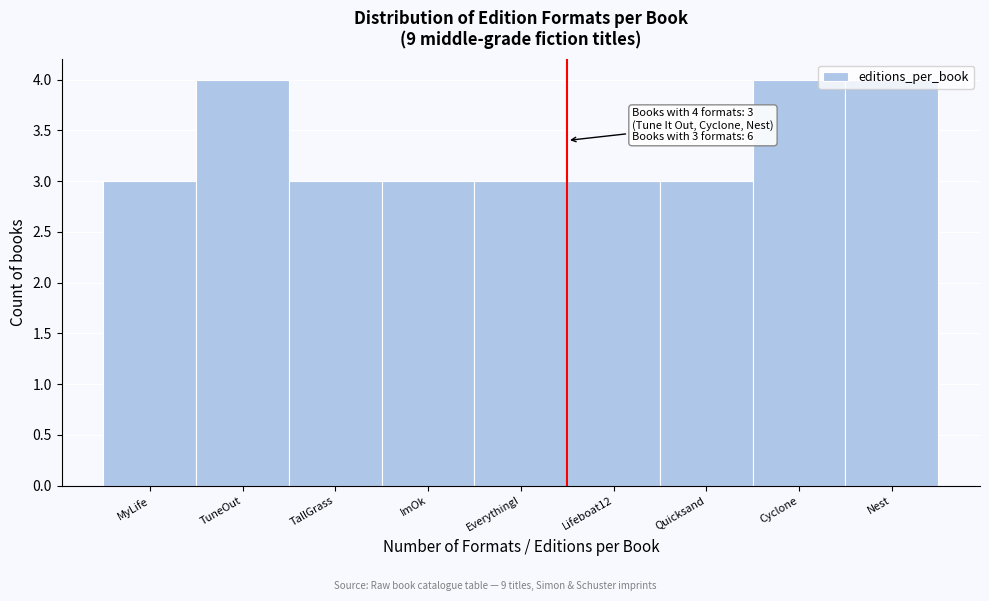

True or false: the data shows 3 at MyLife.

True